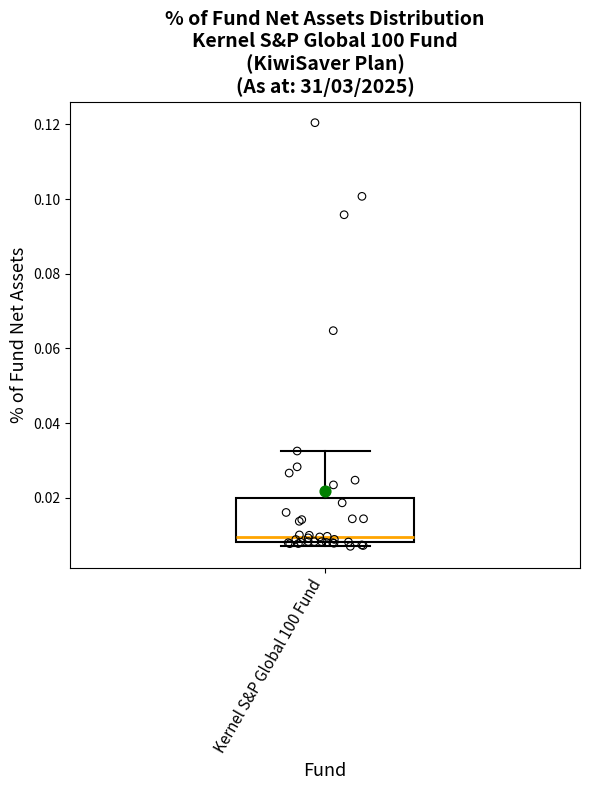

Read this box plot against the y-axis: the position of the median line, the range covered by the box, and the ends of both whiskers. The values are not printed on the chart, so give them approximately, as read against the axis.

median 0.010, box 0.008 to 0.020, whiskers 0.008 (just below the box's lower edge) to 0.032